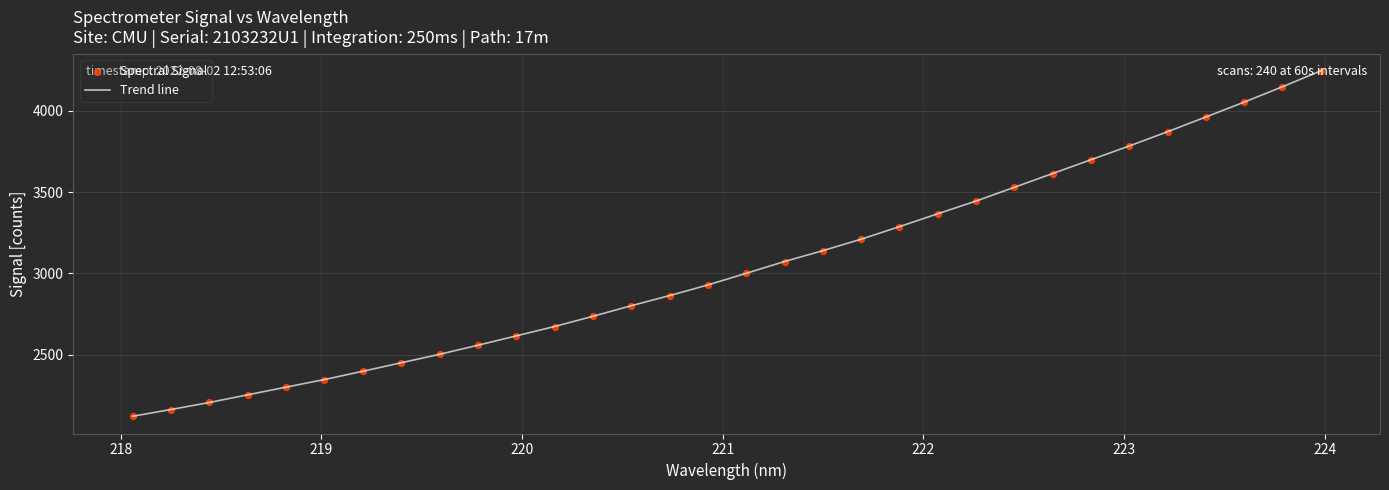

What is the greatest value displayed?

4243.7